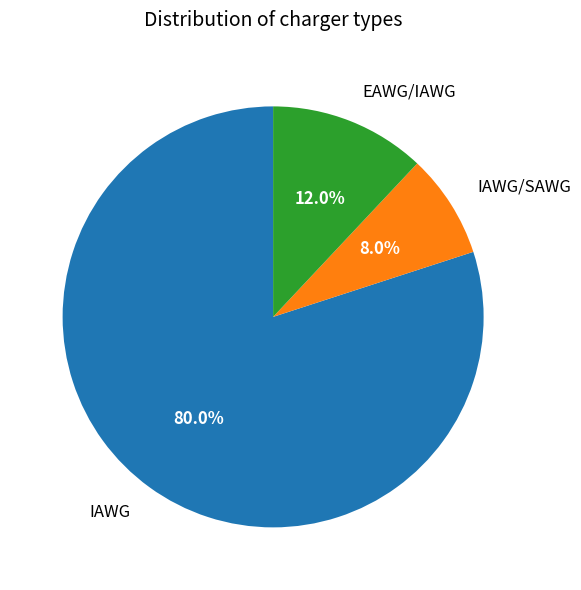

Combined, what portion of the pie is IAWG/SAWG and IAWG?

88.0%